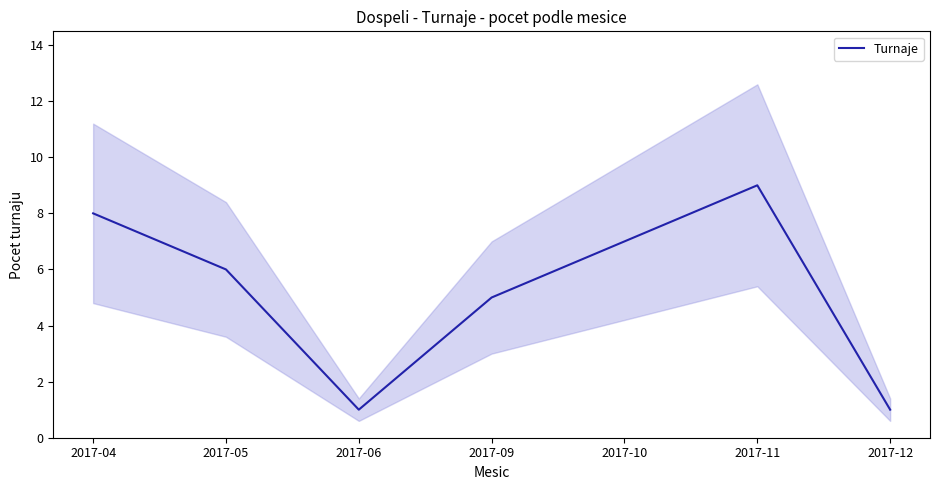

What is the change in value from 2017-09 to 2017-12?

-4